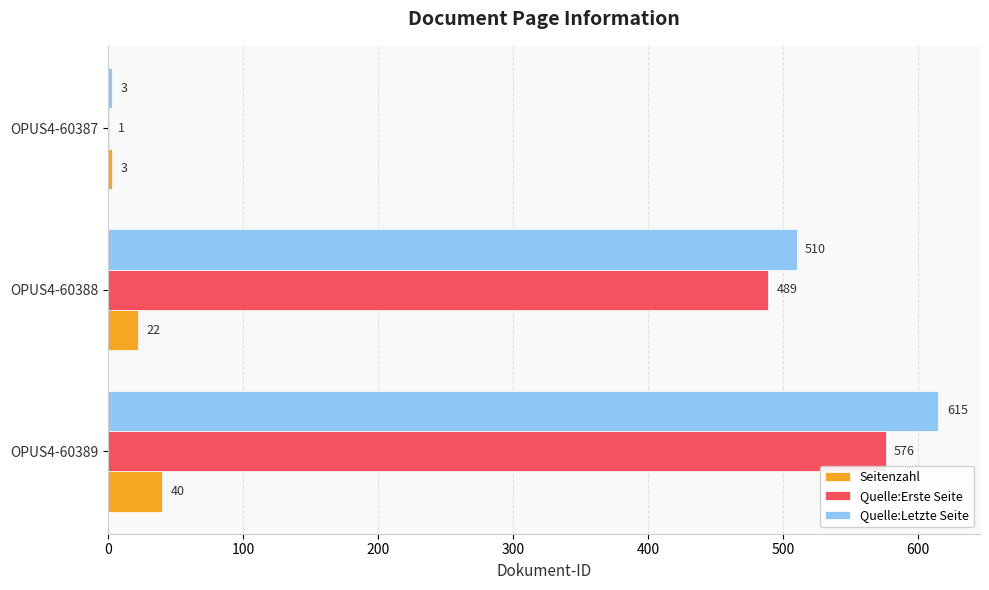

How many data points does each series have?

3